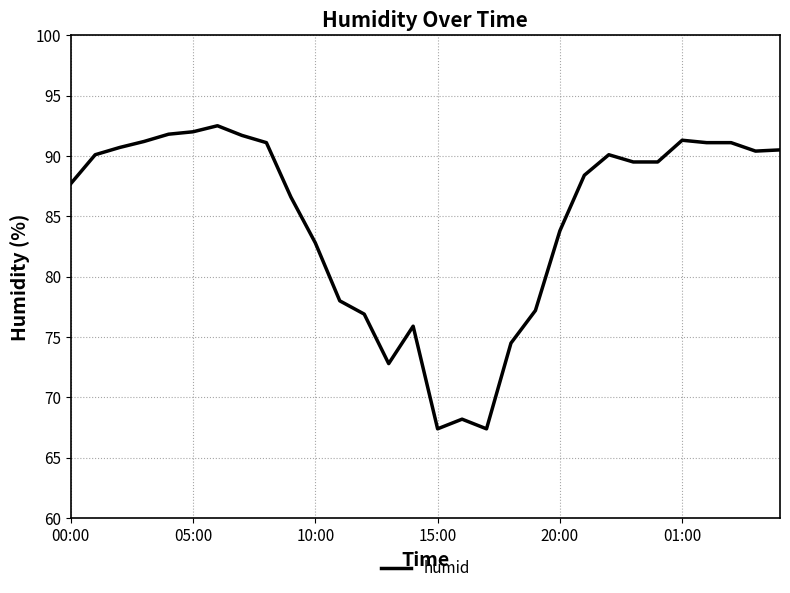

What is the minimum value shown in the chart?

67.4